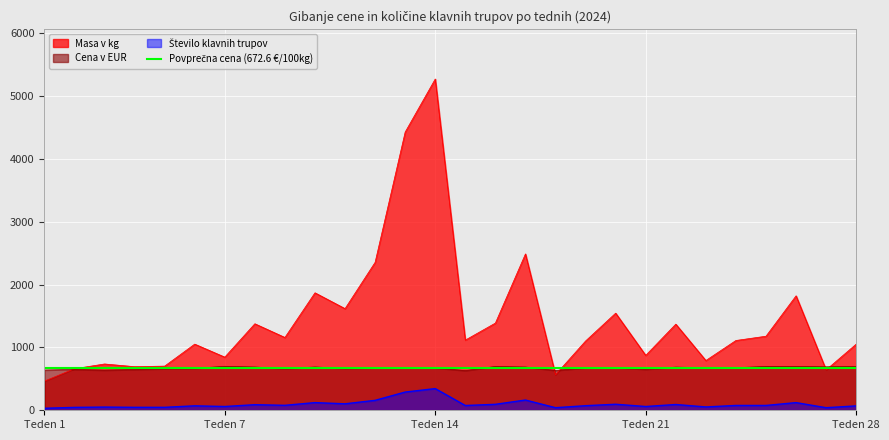

How many lines are shown in the chart?

3